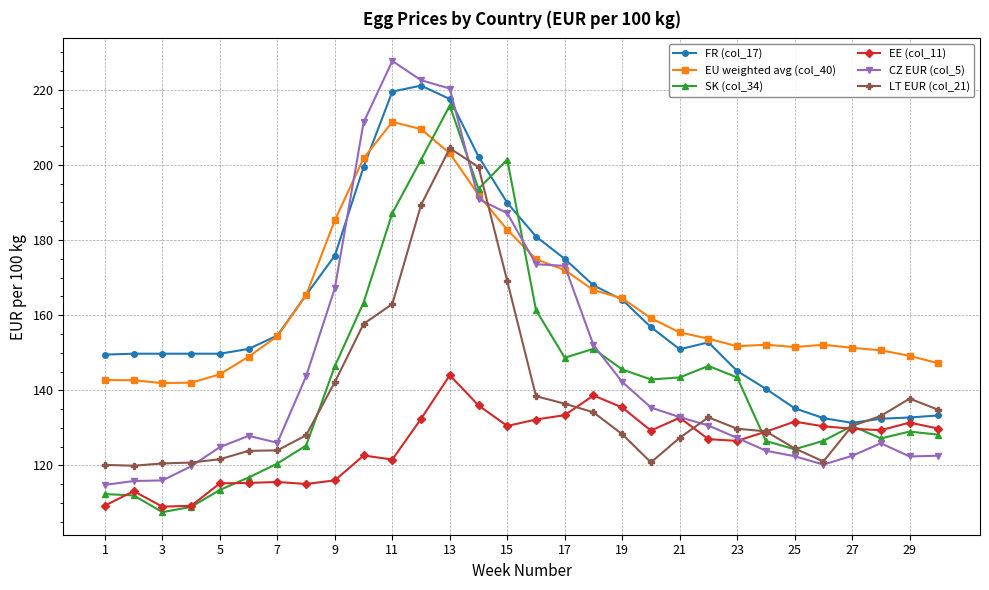

How many series are shown in this chart?

6